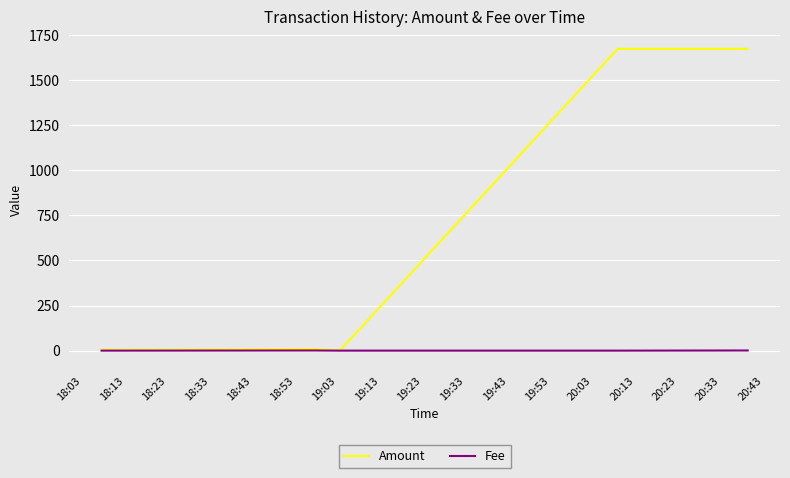

Which series has the largest range (max minus min)?

Amount